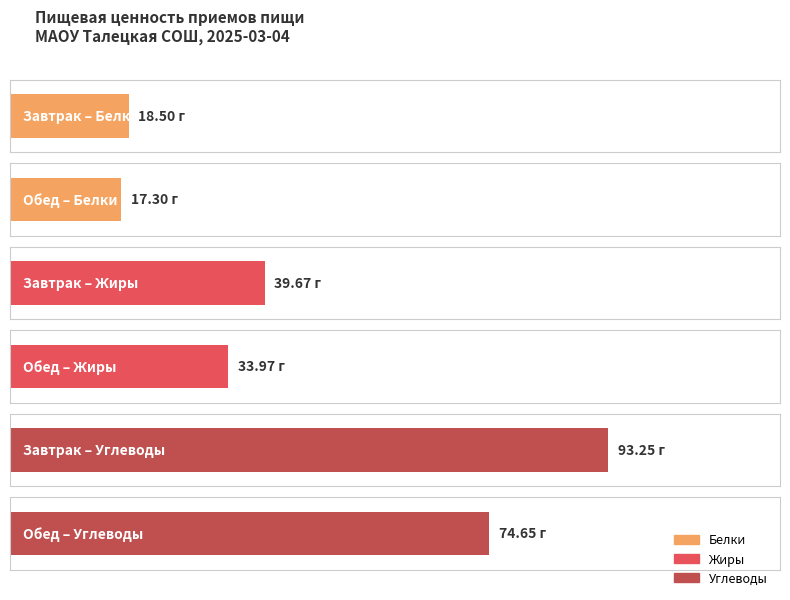

Which category has the highest value in the Углеводы series?

Завтрак